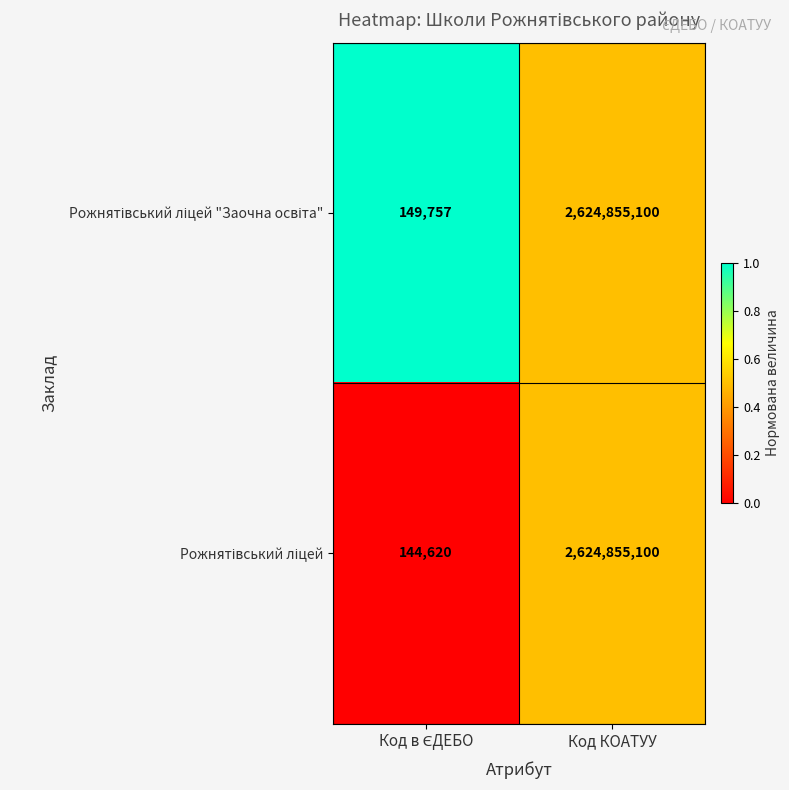

What is the total value across all series at Код КОАТУУ?

5249710200